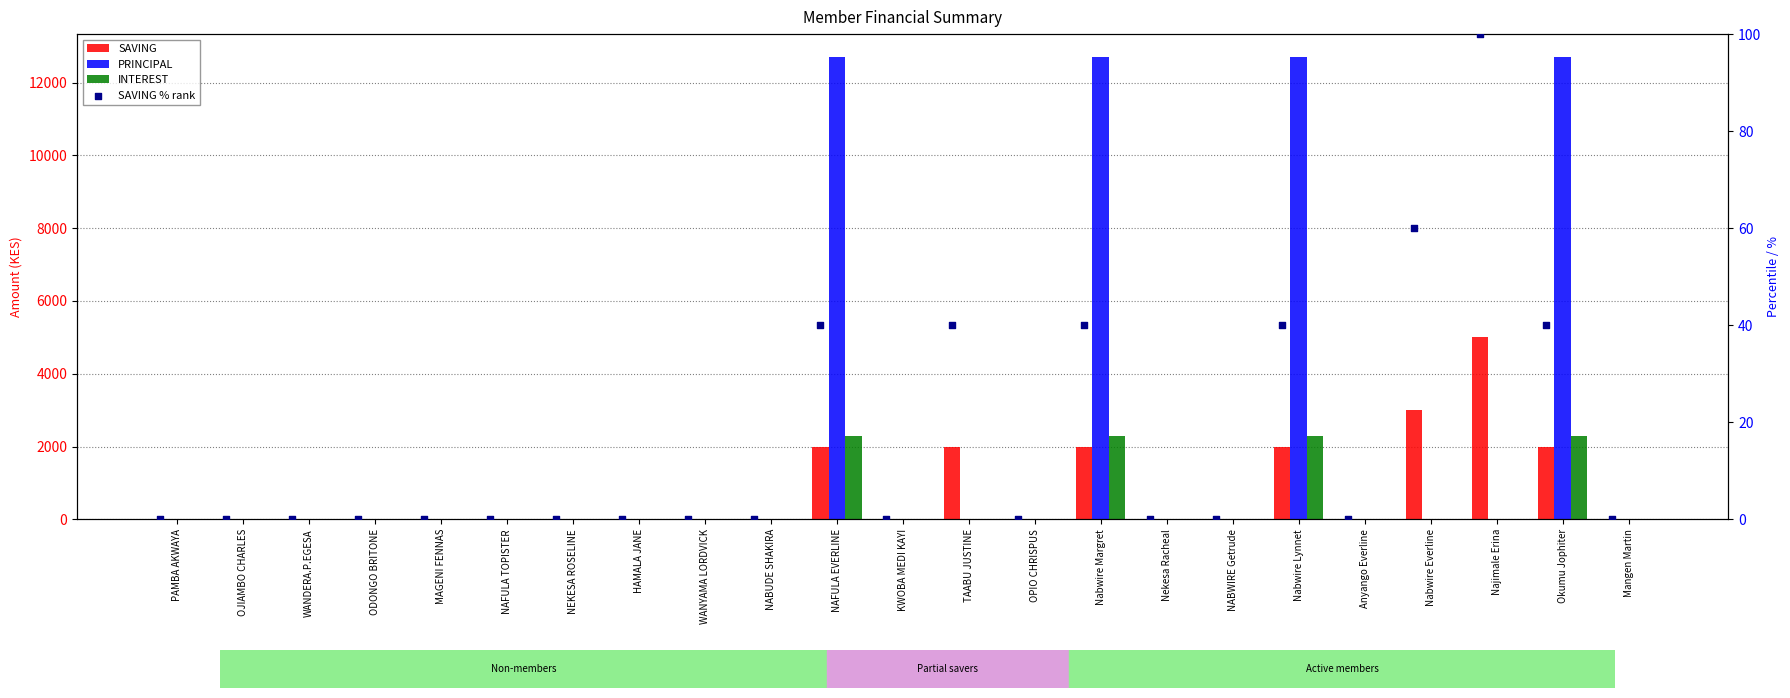

Which series contains the lowest Y value?

SAVING